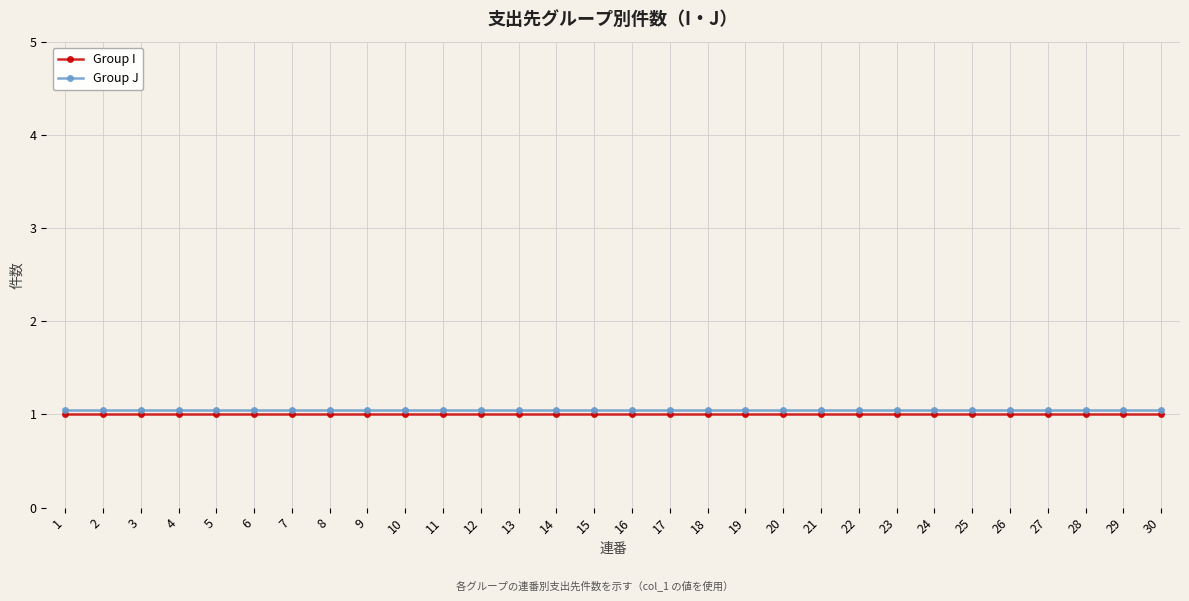

What is the minimum value shown in the chart?

1.0